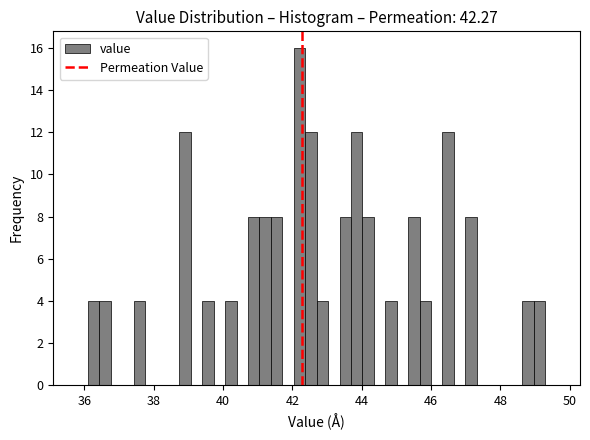

Around what value on the x-axis is the tallest bar? Give the approximate position of its centre, as read against the axis.

42.2